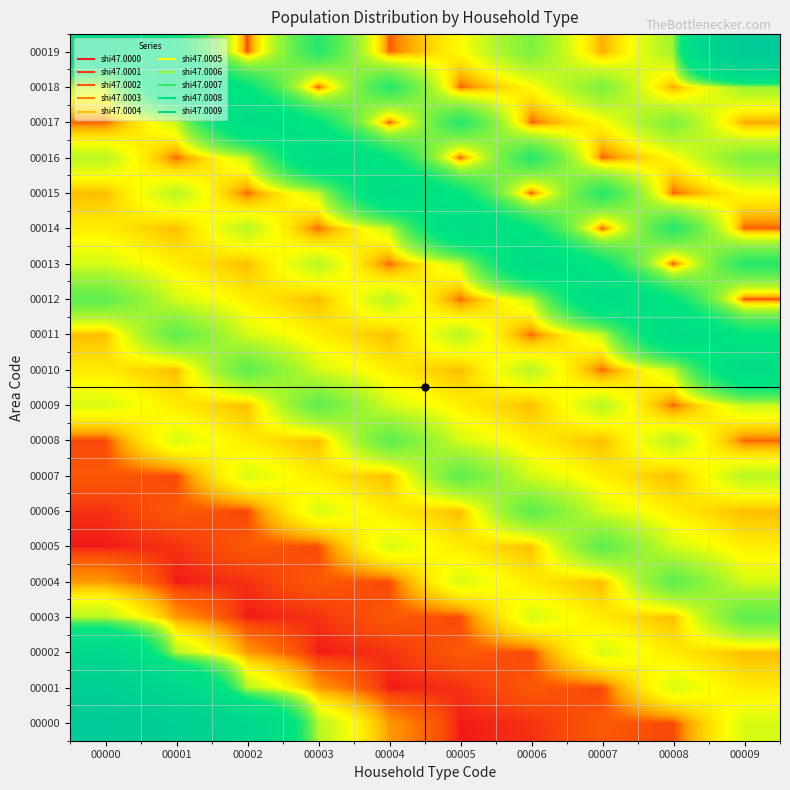

At 00007, list the series in order from largest to smallest.

00012, 00013, 00015, 00005, 00018, 00009, 00011, 00006, 00002, 00017, 00007, 00003, 00004, 00008, 00019, 00010, 00016, 00000, 00001, 00014